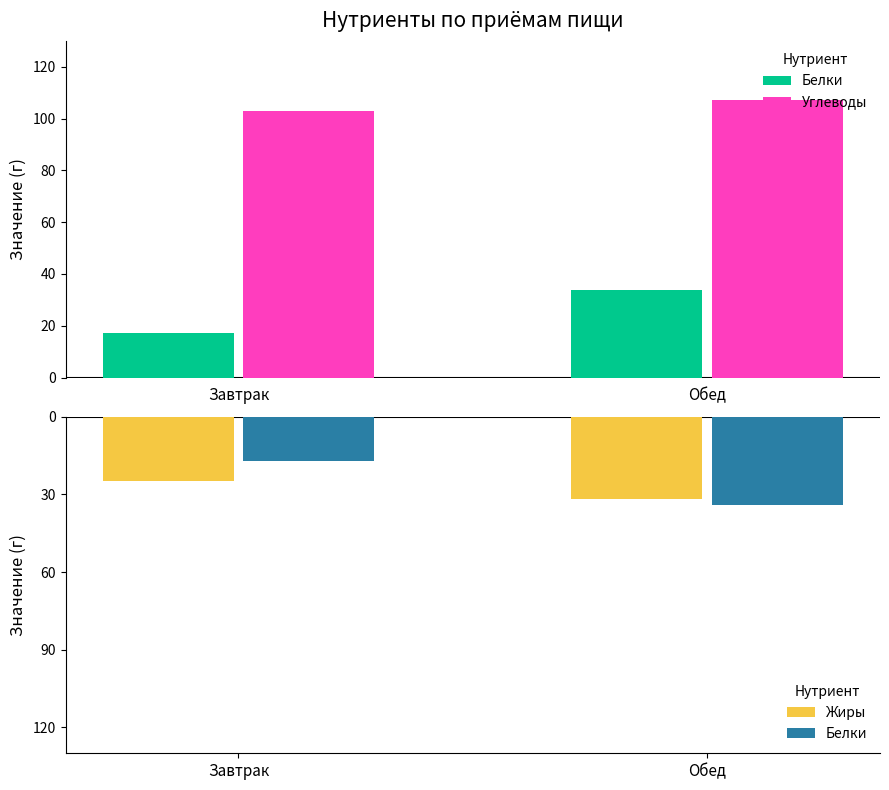

What are all the series names shown in the legend?

Белки, Углеводы, Жиры